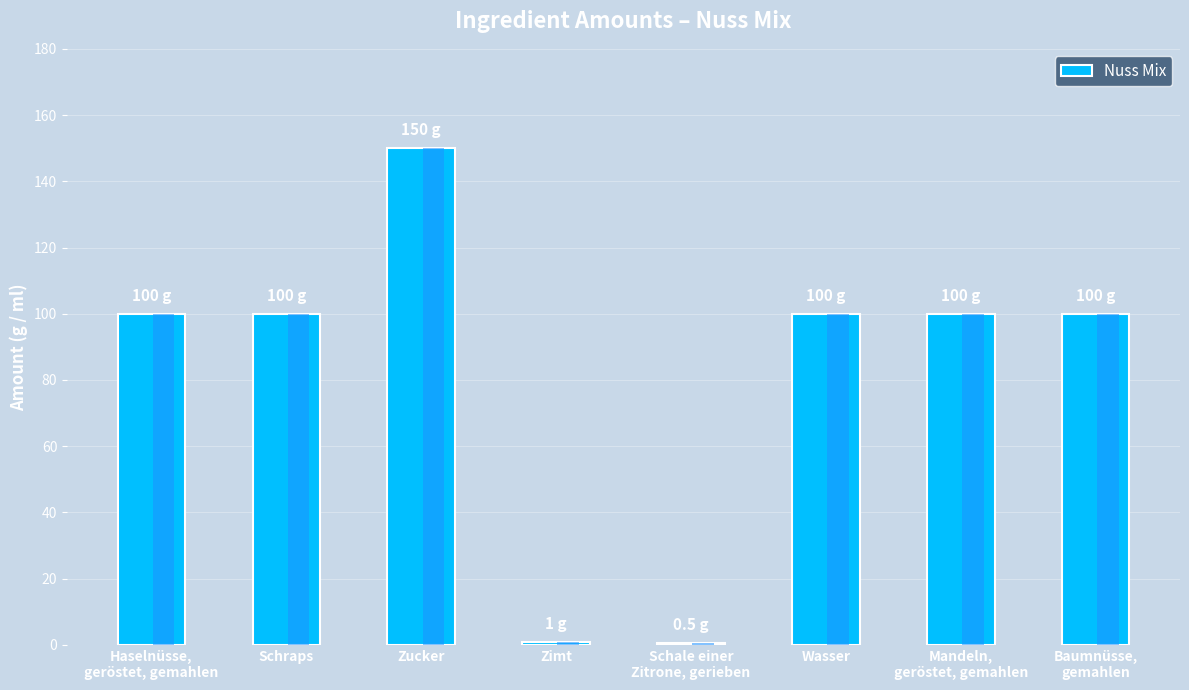

At which label is the value closest to 75?

Haselnüsse,
geröstet, gemahlen